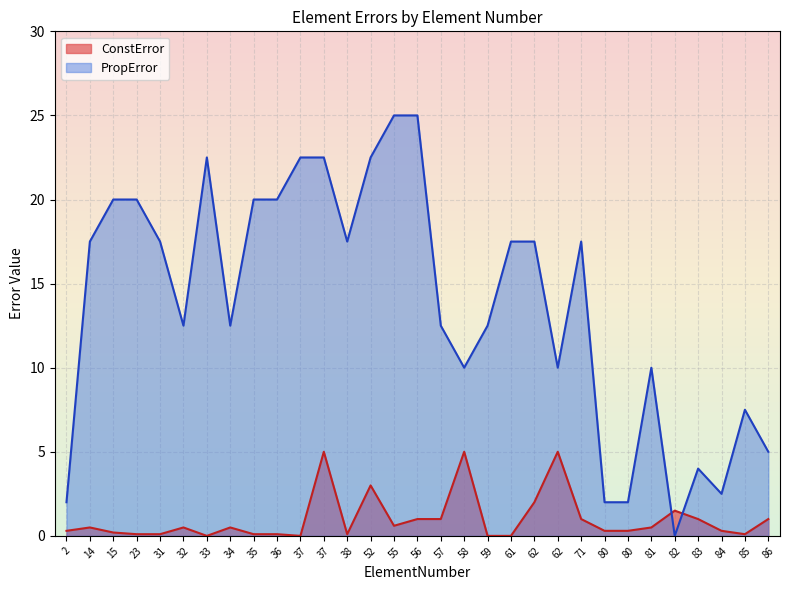

Which series ends up on top after the final intersection of PropError and ConstError?

PropError